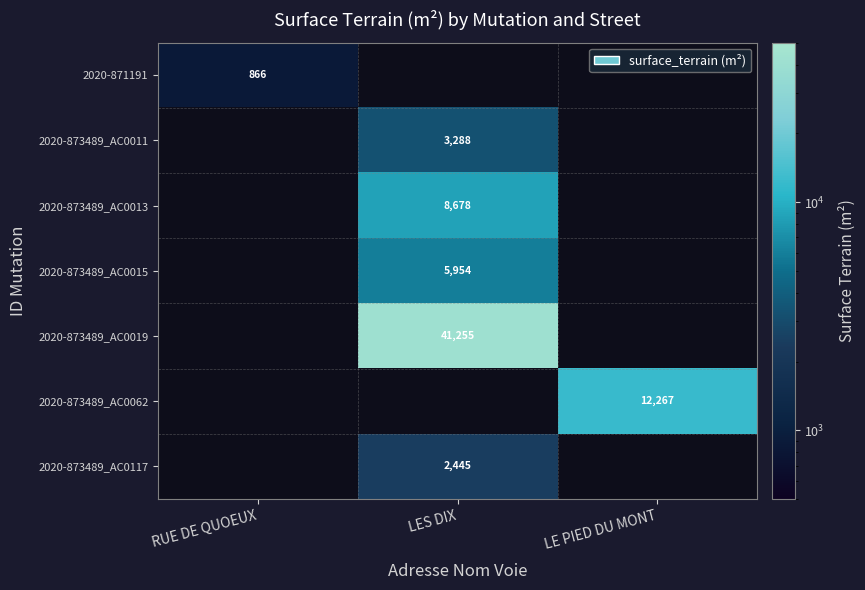

True or false: 2020-873489_AC0011 has a value of 3288 at LES DIX.

True